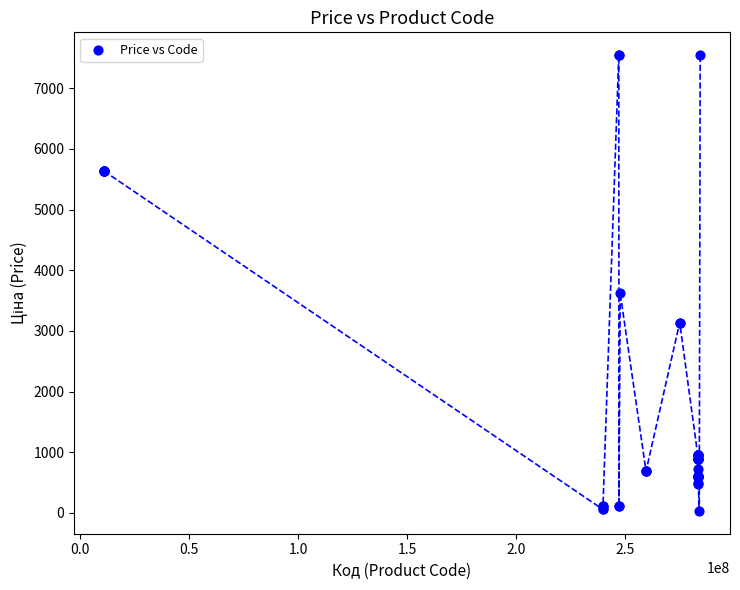

What Y value in the scatter plot is closest to 3788?

3622.2